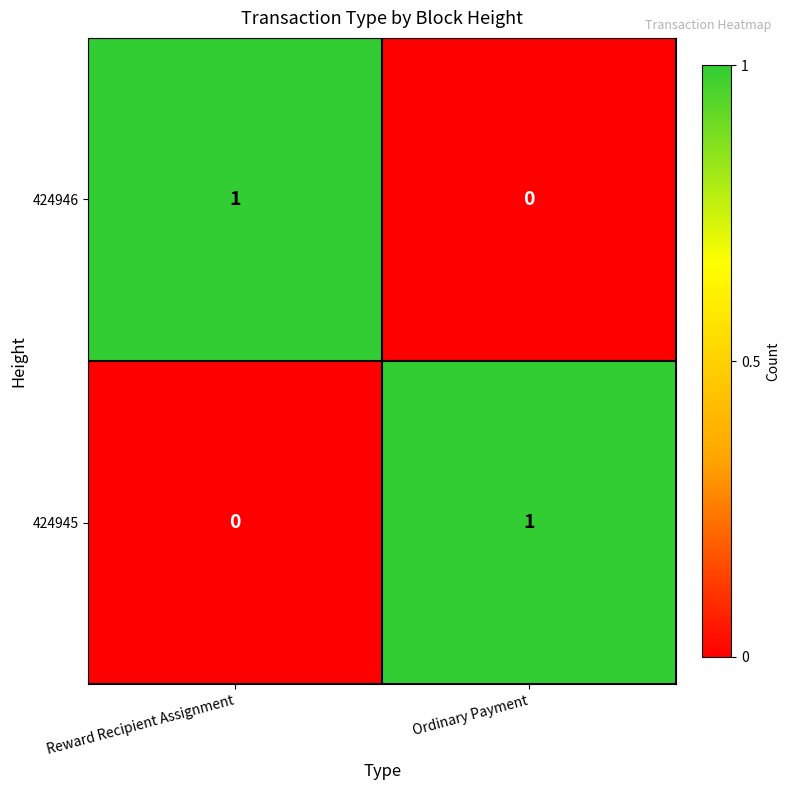

How many distinct data groups are displayed?

2